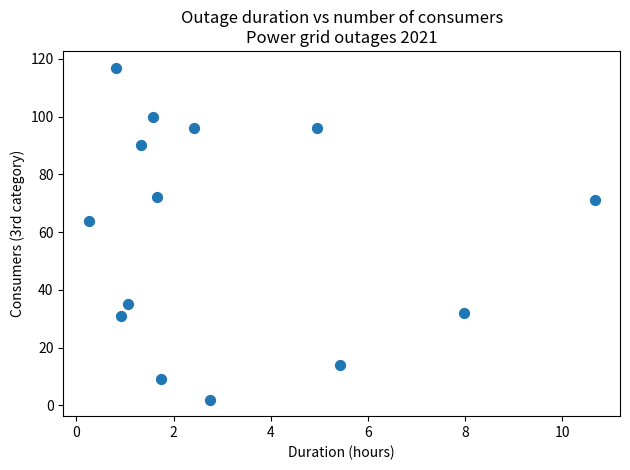

What Y value in the scatter plot is closest to 59?

64